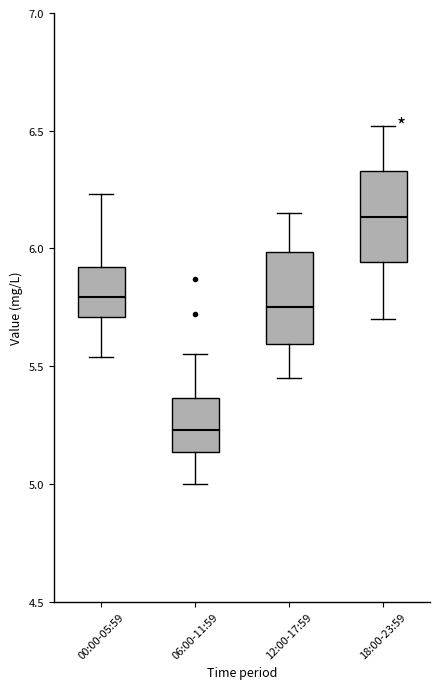

Which box has the highest median line?

18:00-23:59